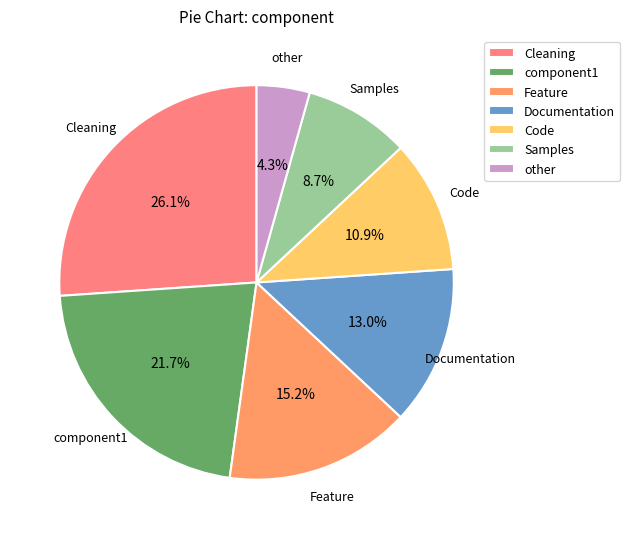

Does Cleaning account for over 50% of the chart?

No